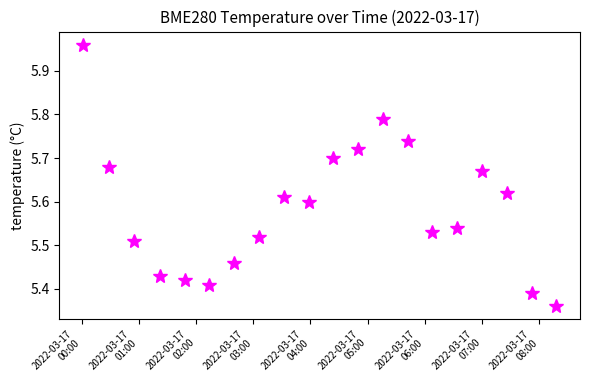

What is the difference between the second highest and minimum values?

0.4